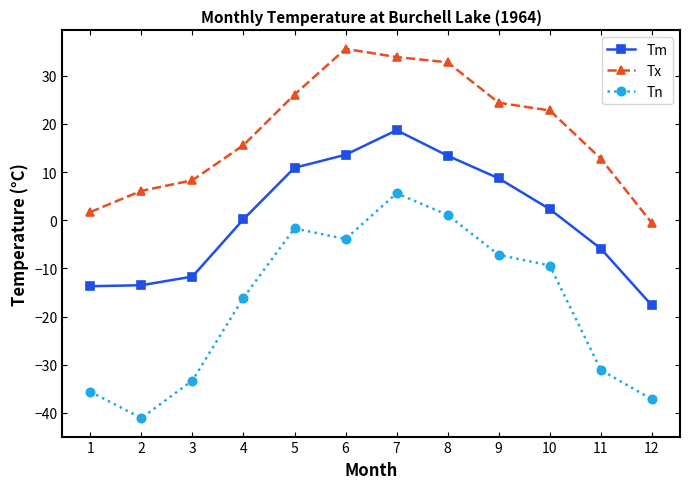

Where is Tx nearest to the value 17?

4